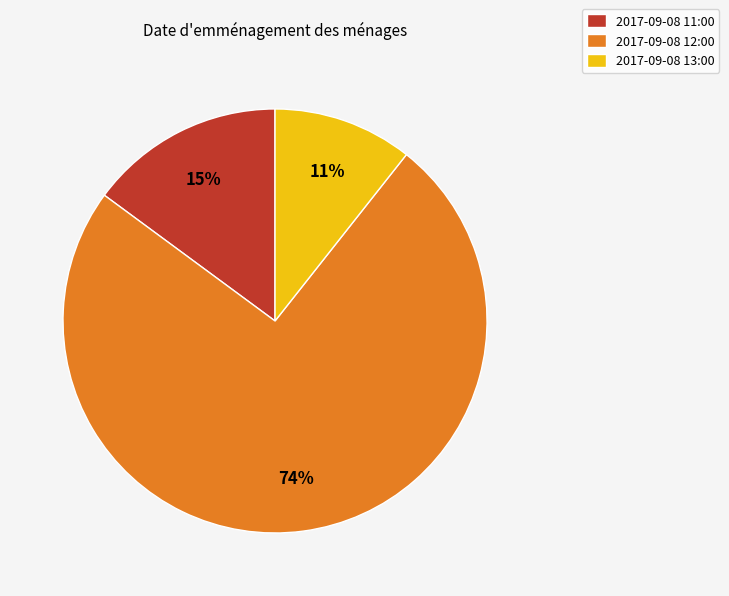

Which slice is the largest?

2017-09-08 12:00